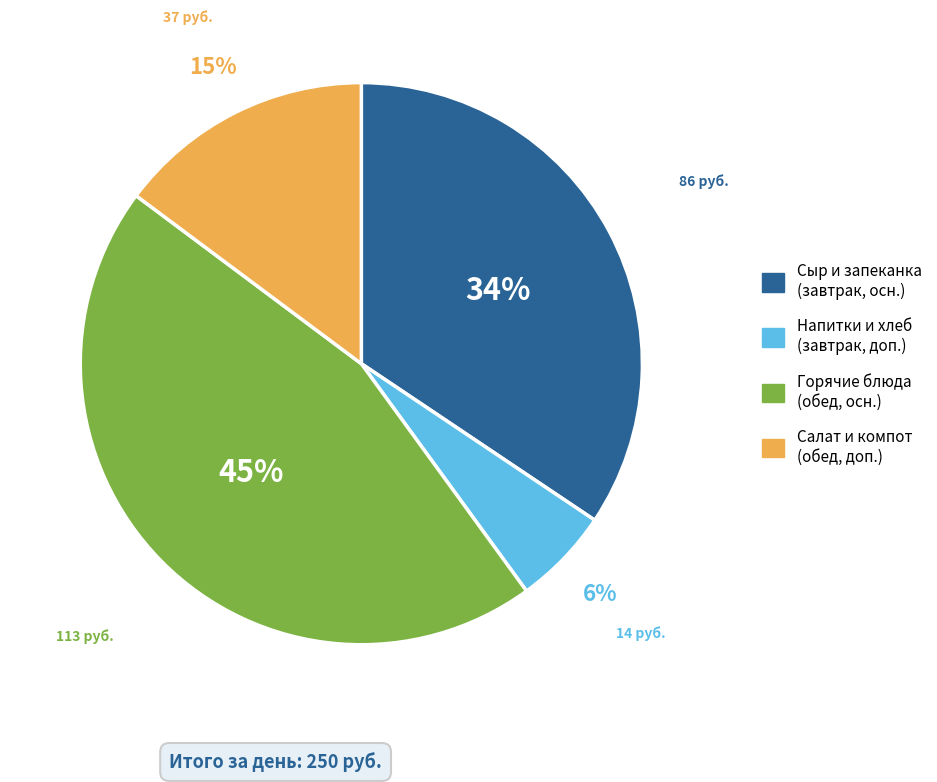

Does any single category account for the majority?

No